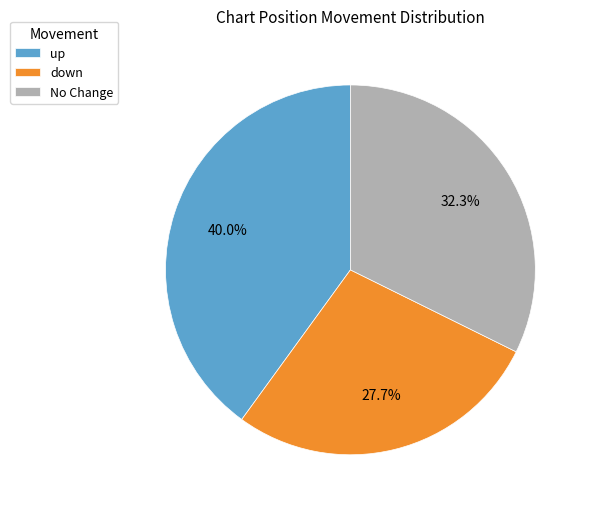

What is the largest slice in the pie chart?

up